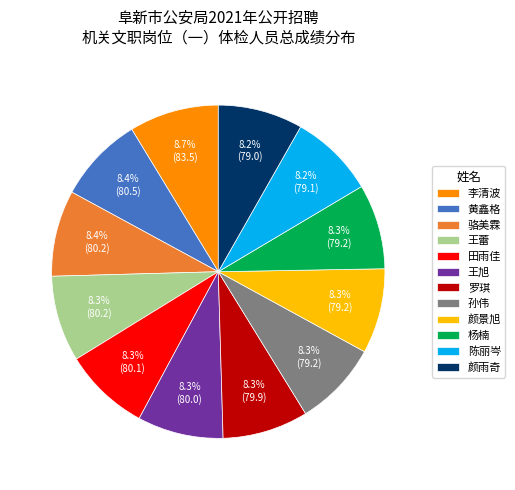

Do 王旭 and 杨楠 together represent more than half of the pie?

No